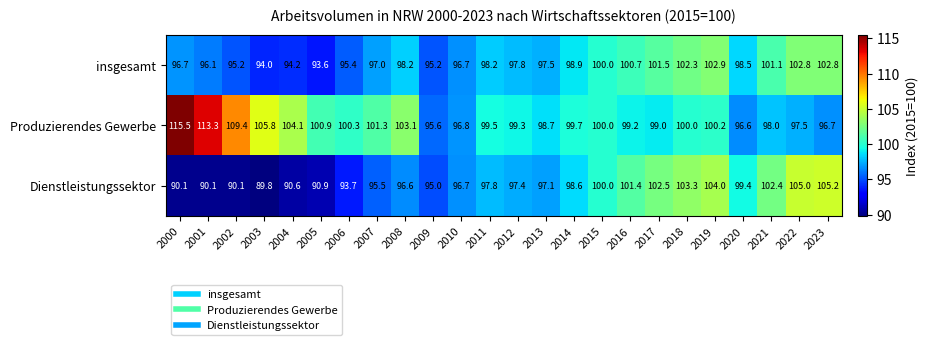

At how many categories does at least one series exceed 97?

22